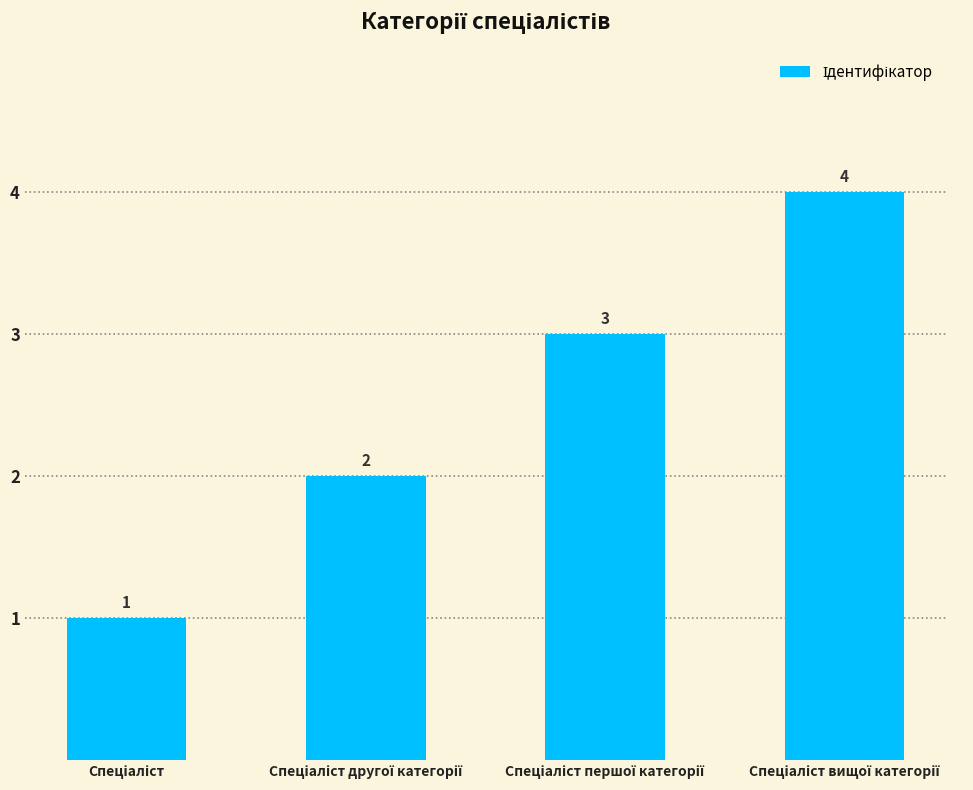

What is the value of the 3rd bar from the left?

3